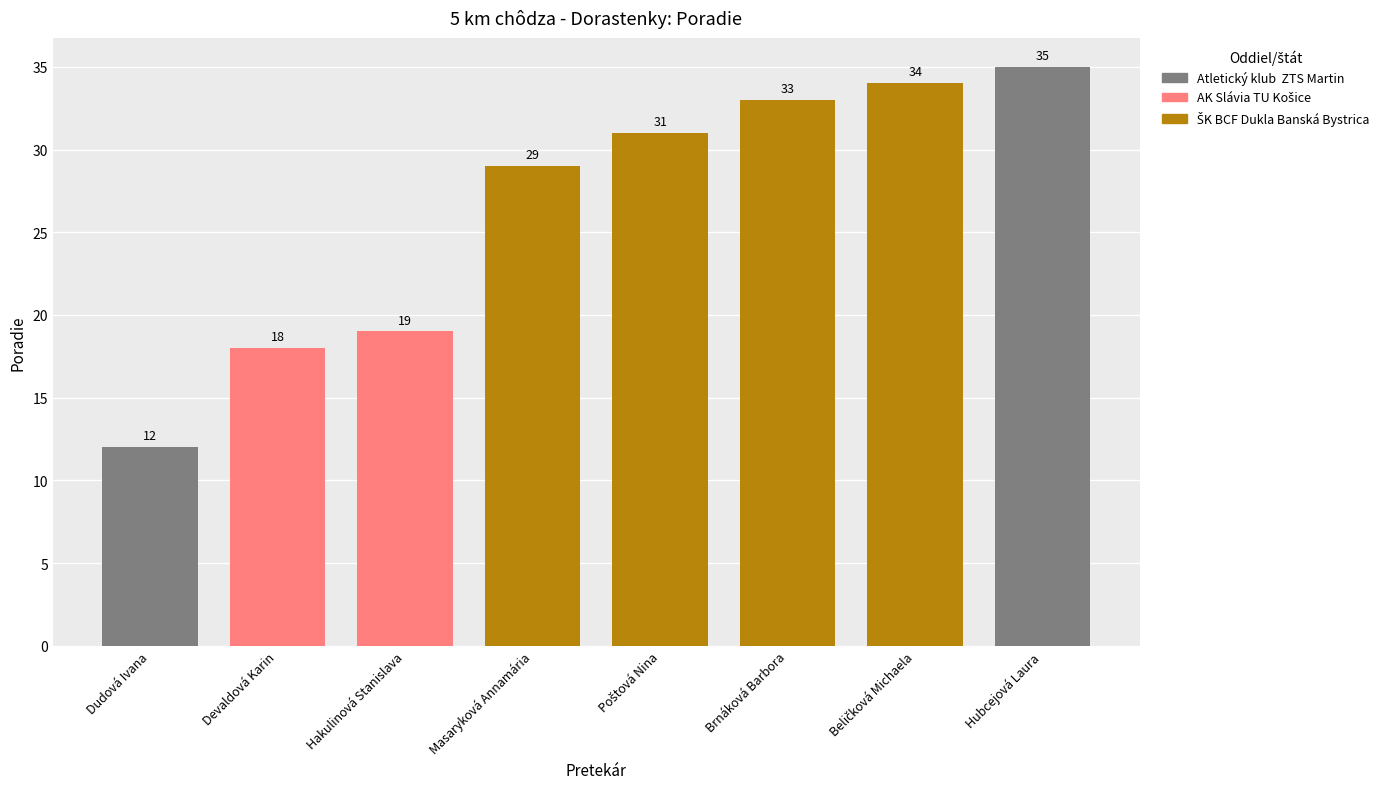

What value does the data have at Hubcejová Laura?

35